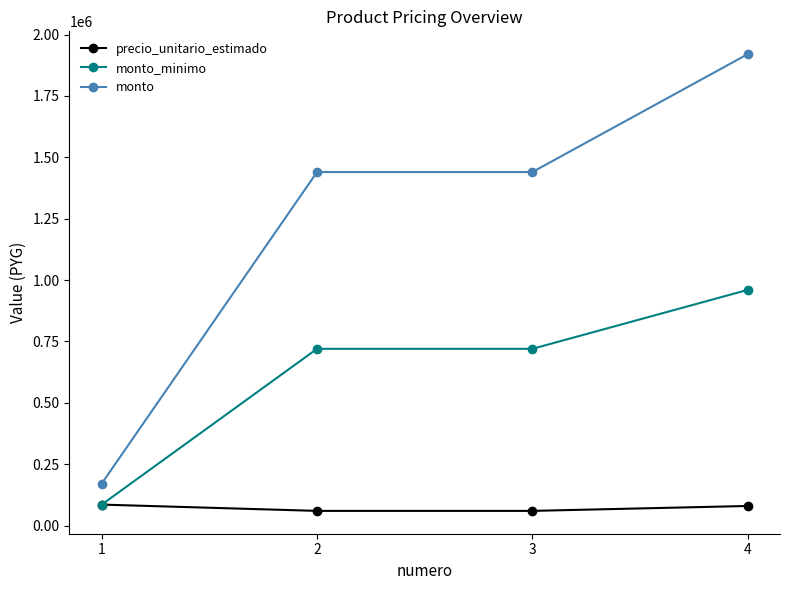

True or false: precio_unitario_estimado and monto cross at least once.

False